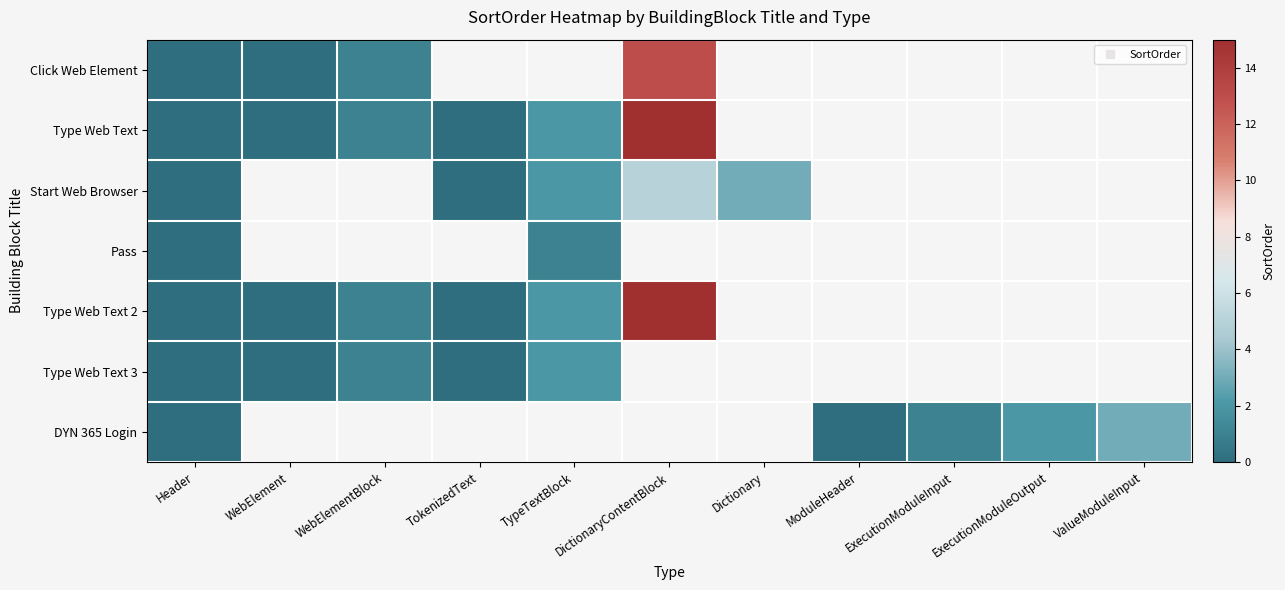

What is the maximum value for Start Web Browser?

5.0